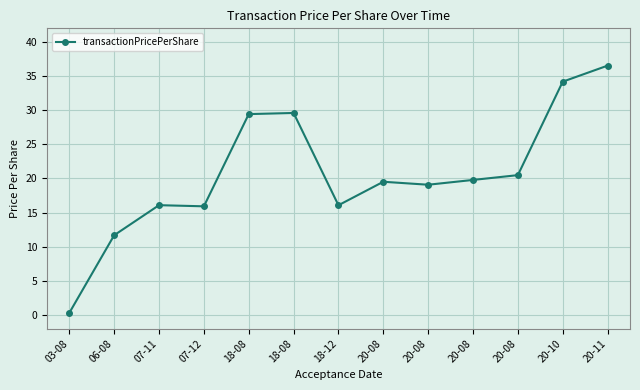

Where is the first local maximum?

07-11